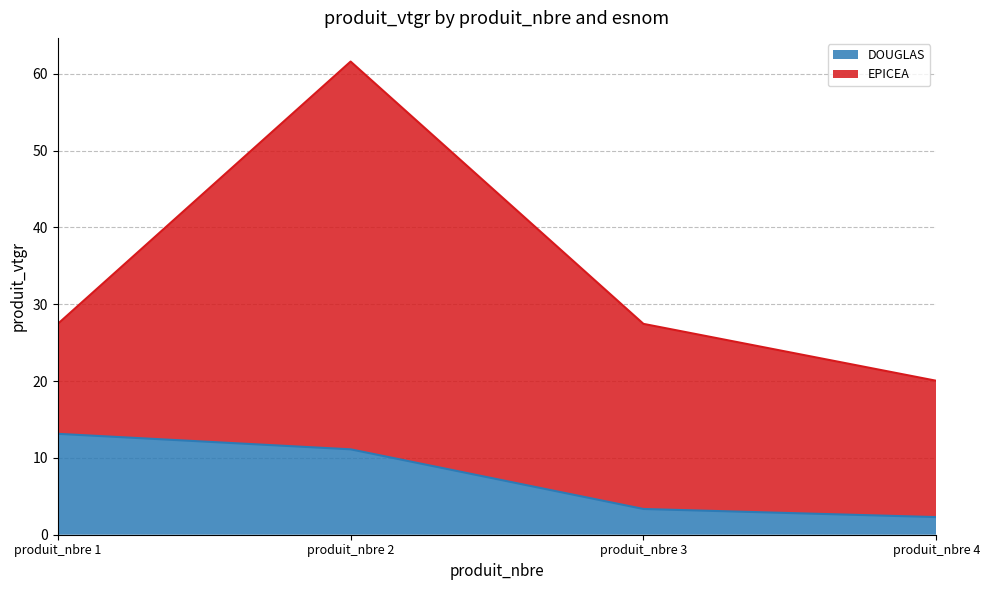

What is the value of the 3rd point from the left?

3.4